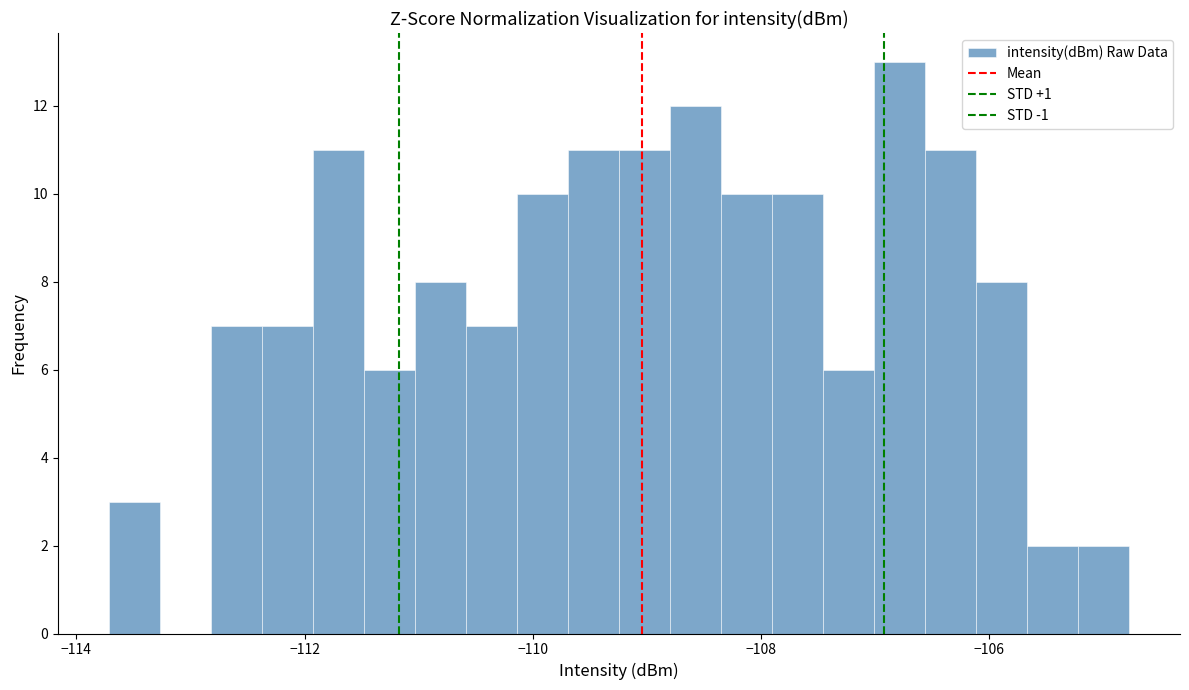

Read against the x-axis, roughly where is the centre of the tallest bar?

-106.8